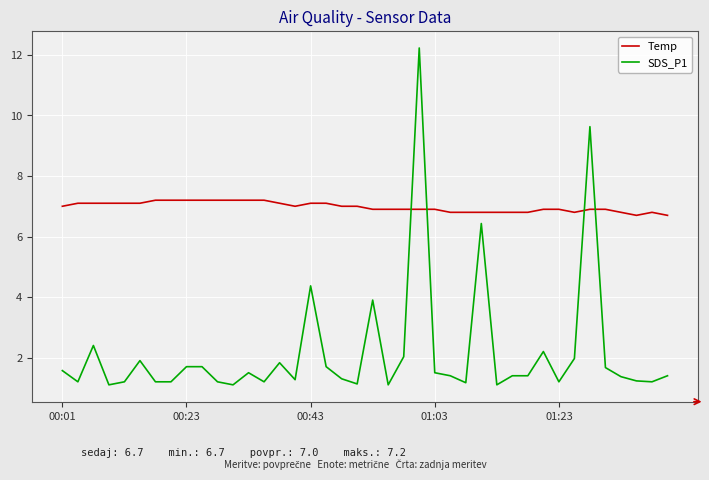

What is the minimum value for Temp?

6.7